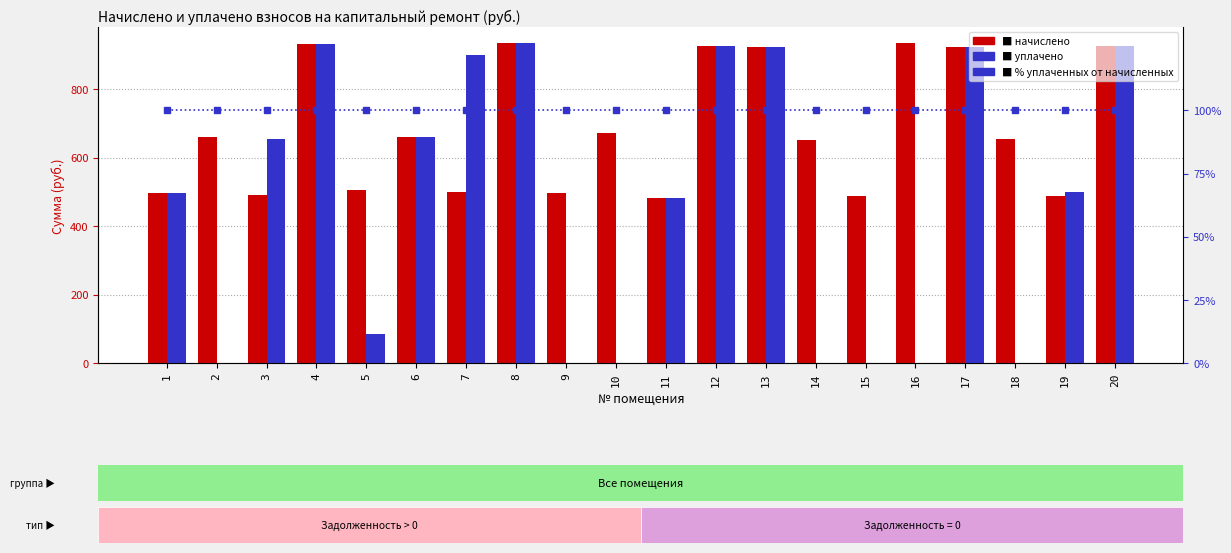

How many bars are there in each group?

3